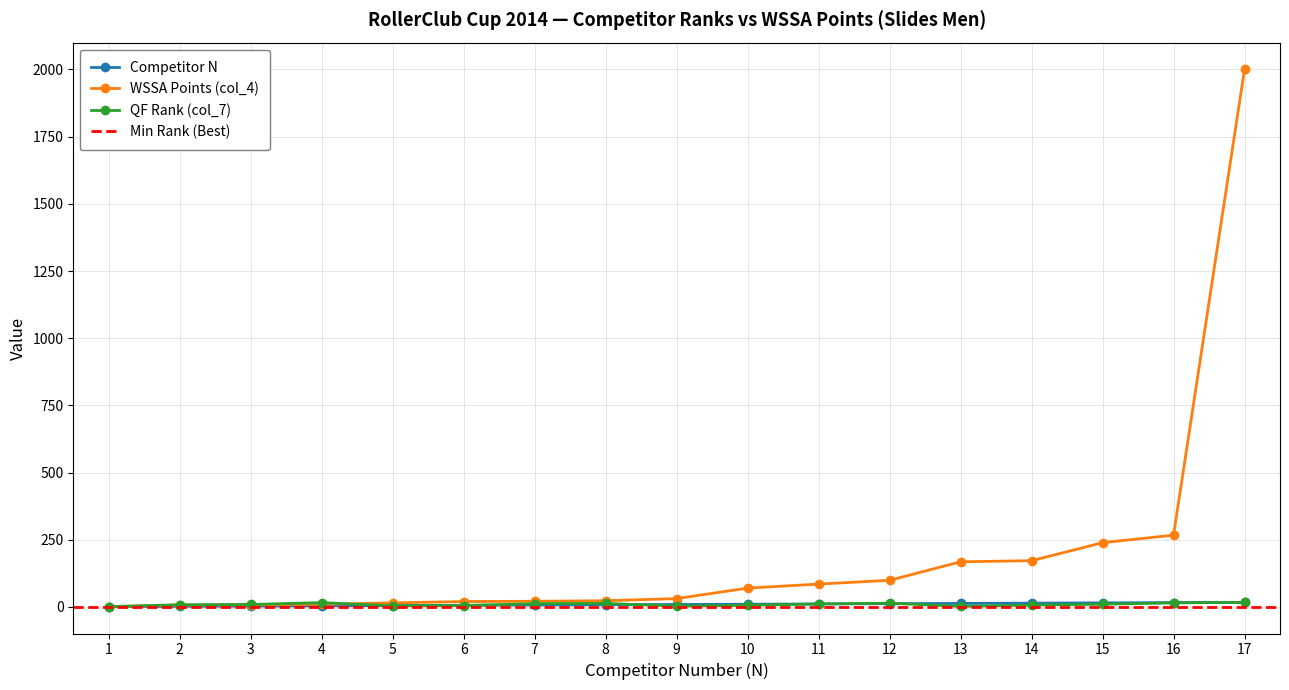

Where is the first local minimum for QF Rank (col_7)?

5